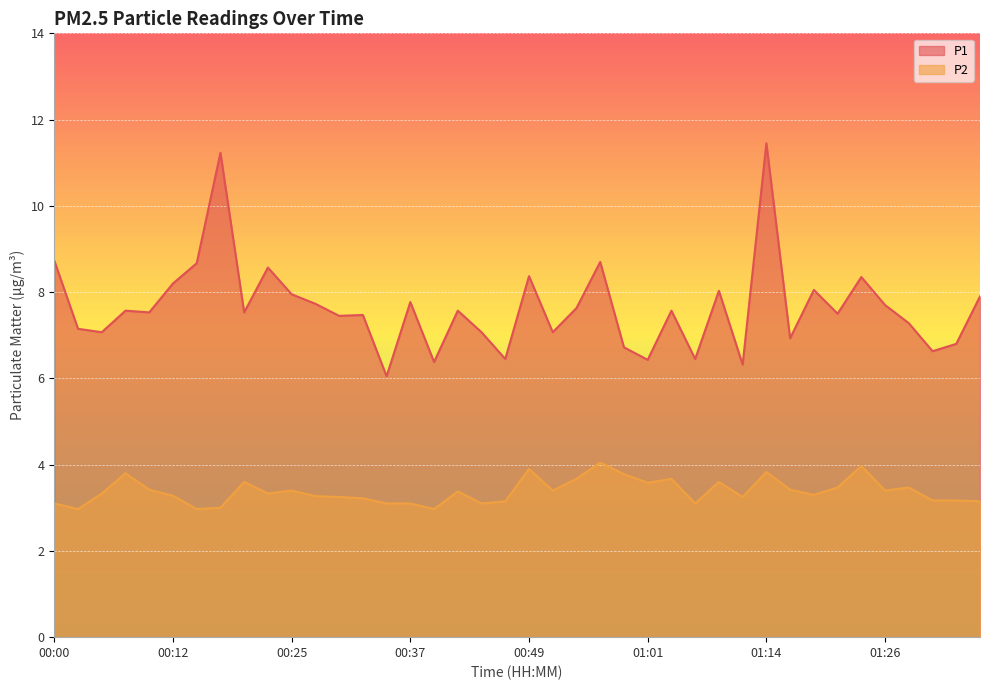

Rank the series at 00:52 from lowest to highest value.

P2, P1